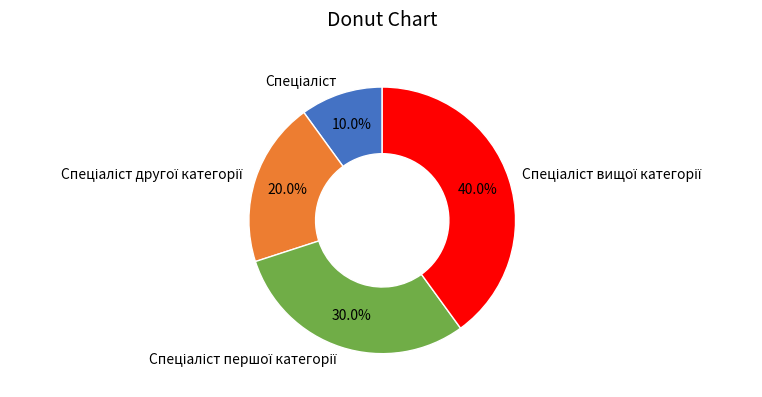

Does any single category account for the majority?

No